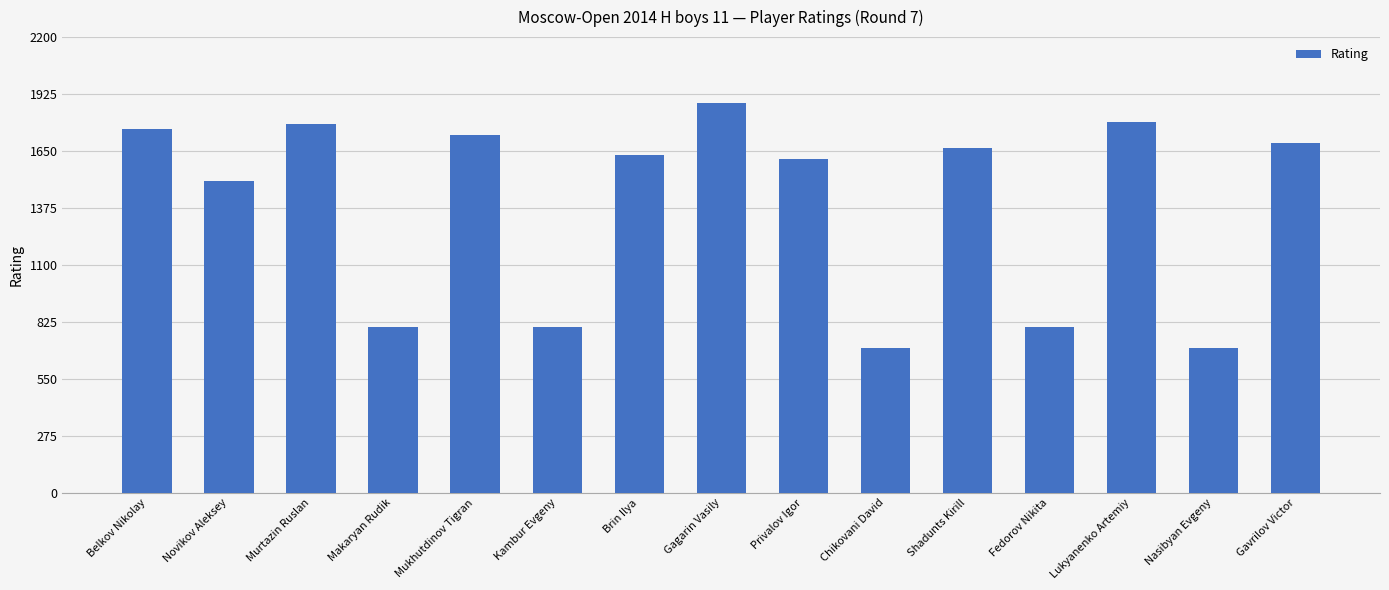

How many bars are there in total?

15